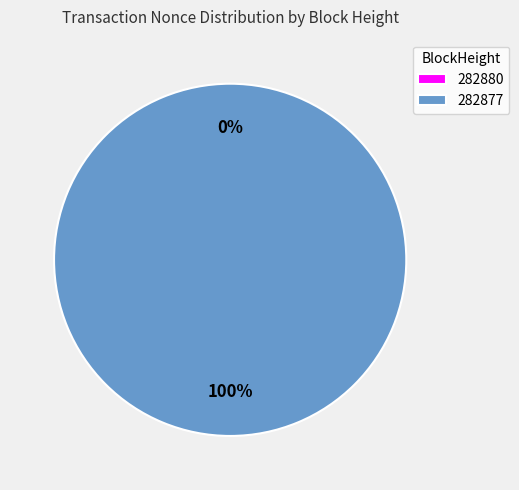

Which category has the smallest portion of the pie?

282880